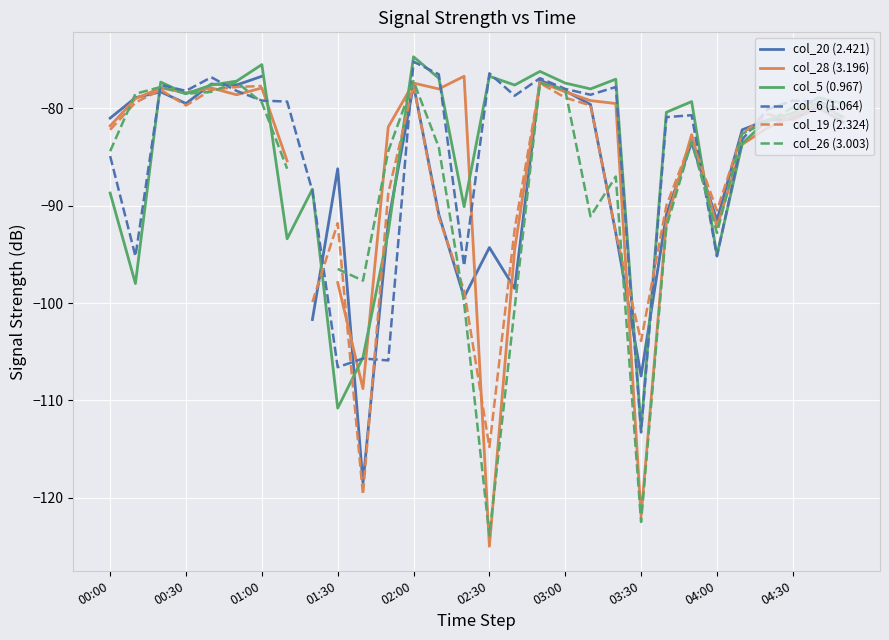

What is the highest value of the col_5 (0.967) series?

-74.7